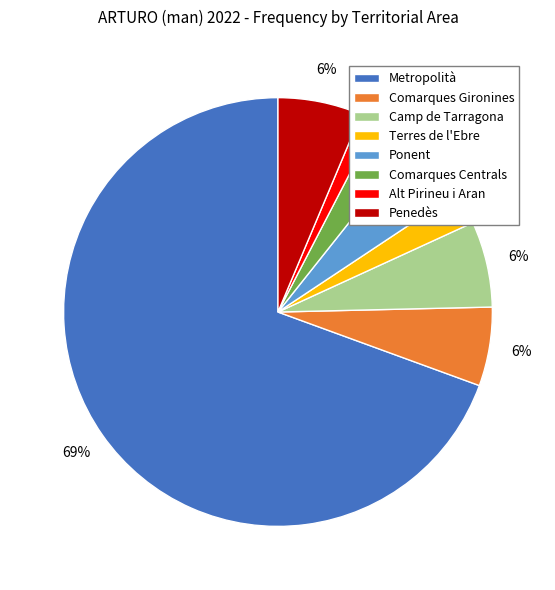

What percentage is the Terres de l'Ebre slice, to the nearest percent?

2%